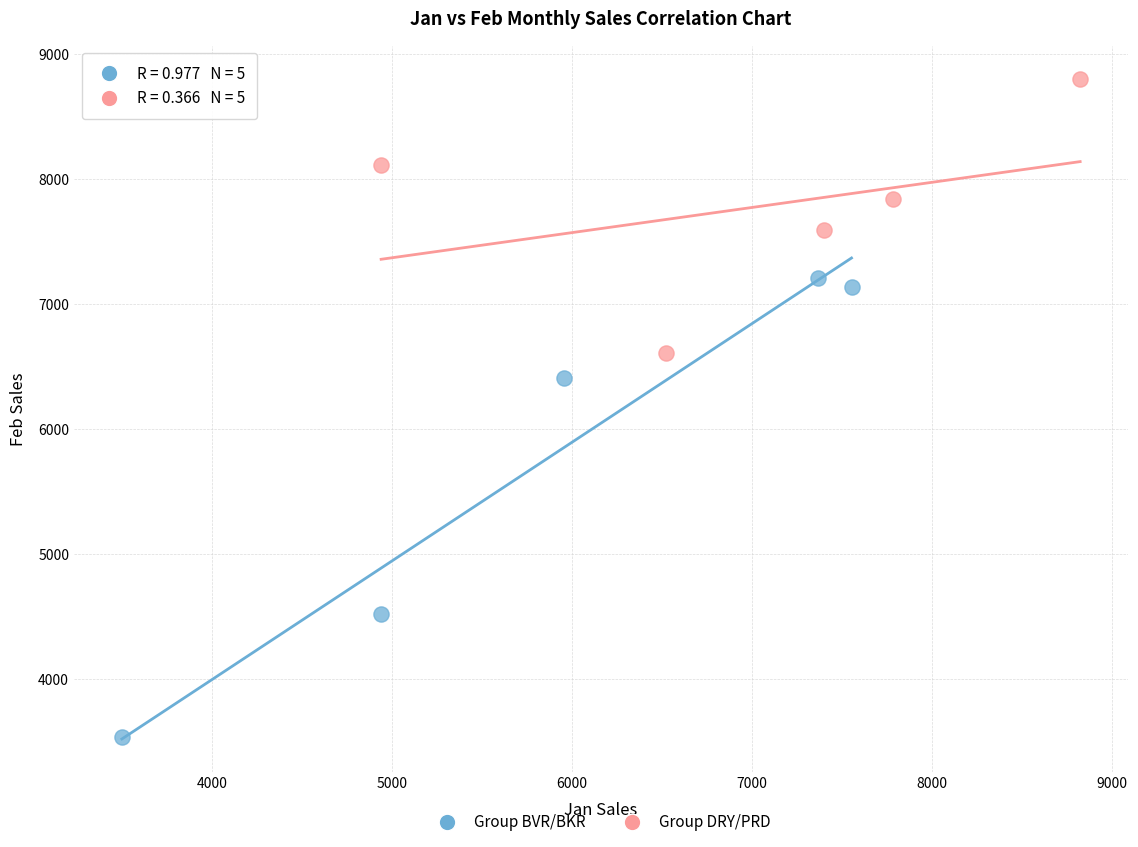

Which series reaches the minimum Y coordinate?

Group BVR/BKR